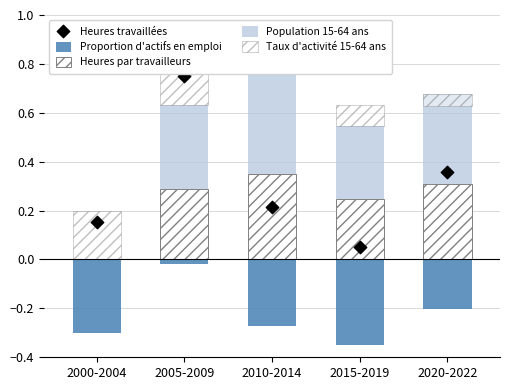

Which series reaches the minimum Y coordinate?

Proportion d'actifs en emploi